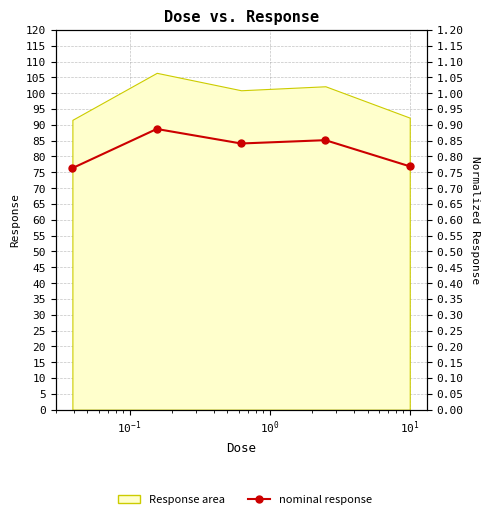

Count the values in the range 0 to 1.

5